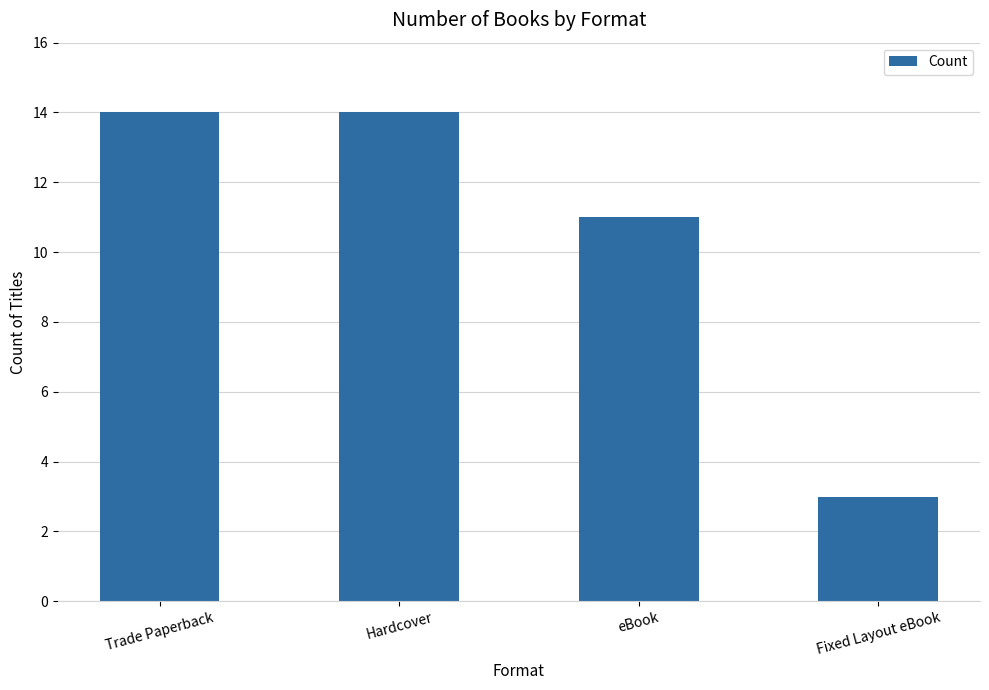

How many series are shown in this chart?

1